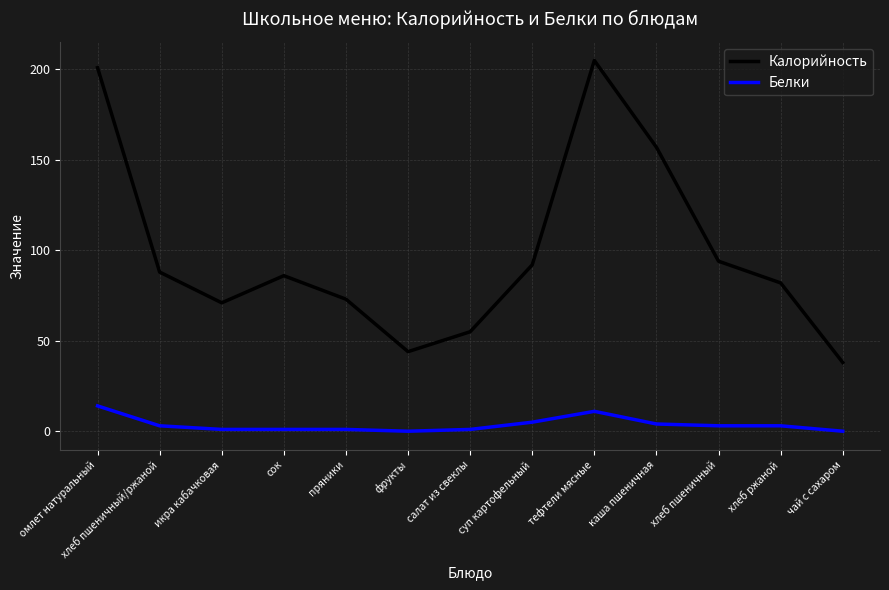

Between фрукты and салат из свеклы, which series saw the biggest shift?

Калорийность